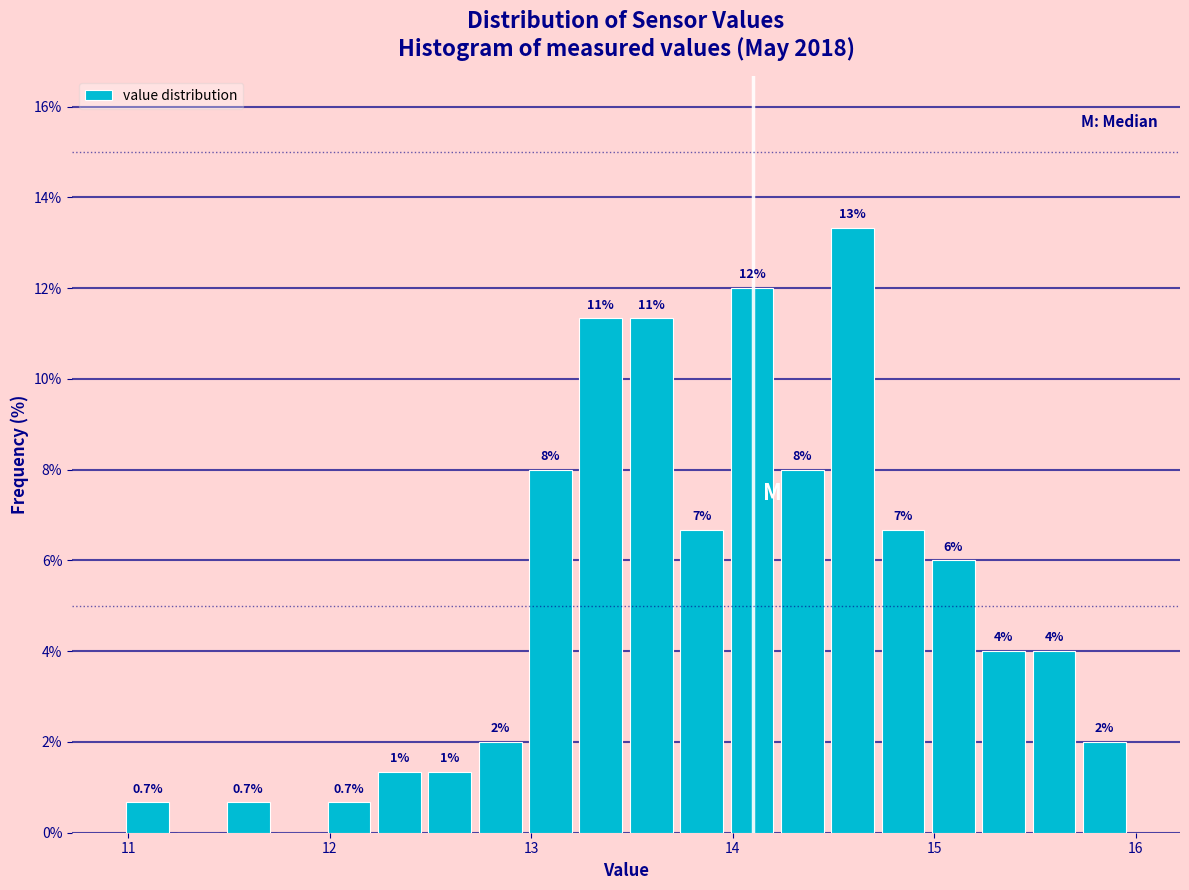

Around what value on the x-axis is the tallest bar? Give the approximate position of its centre, as read against the axis.

14.6